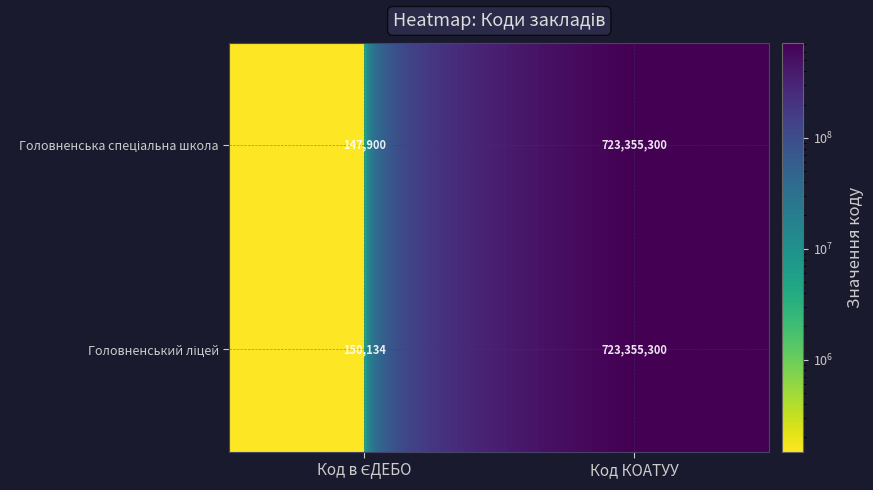

What is the total value across all series at Код КОАТУУ?

1446710600